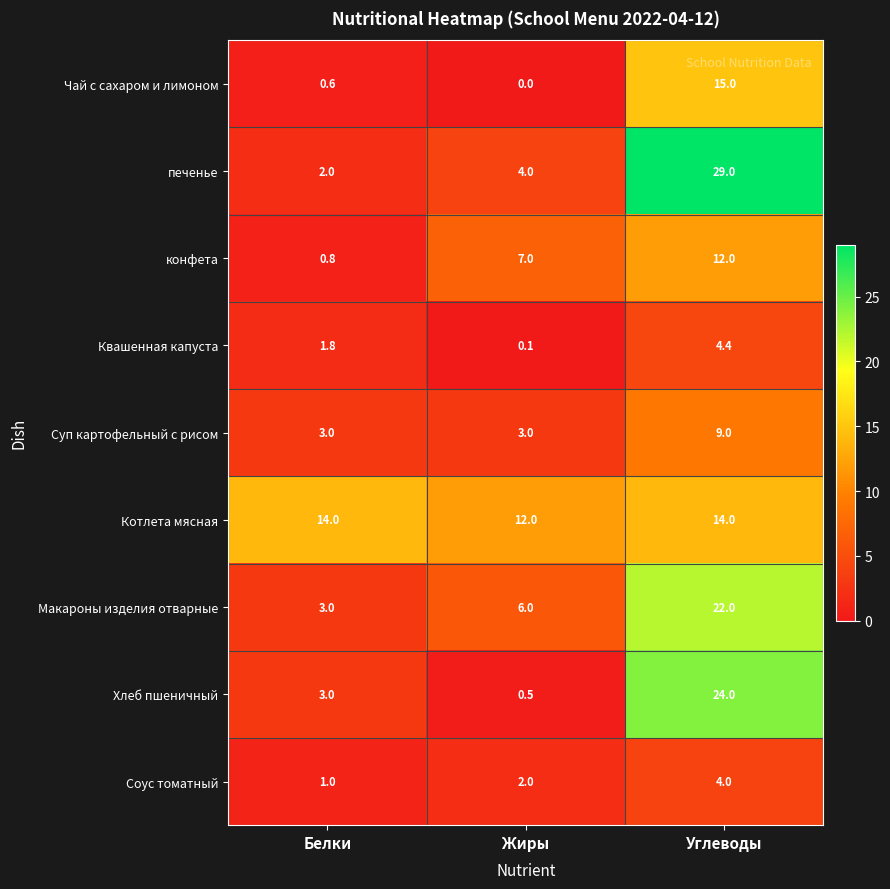

At which label is Соус томатный closest to 2?

Жиры